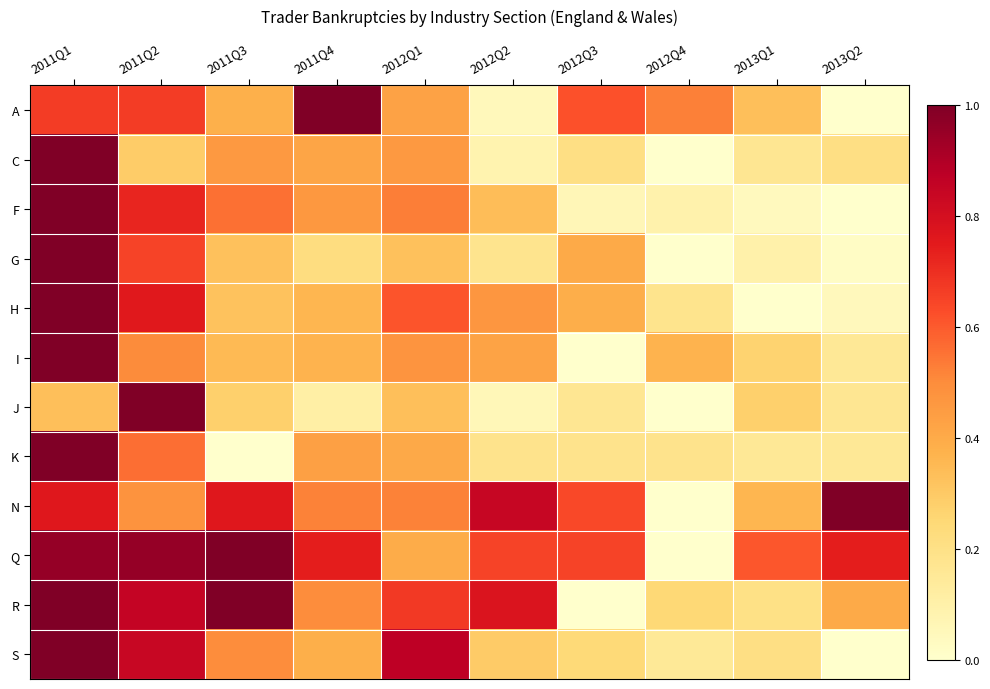

Reading right to left, transcribe all the data shown in this chart.

A: 2013Q2=0.0	2013Q1=0.3	2012Q4=0.5	2012Q3=0.6	2012Q2=0.0	2012Q1=0.4	2011Q4=1.0	2011Q3=0.4	2011Q2=0.7	2011Q1=0.7
C: 2013Q2=0.2	2013Q1=0.2	2012Q4=0.0	2012Q3=0.2	2012Q2=0.1	2012Q1=0.5	2011Q4=0.4	2011Q3=0.5	2011Q2=0.3	2011Q1=1.0
F: 2013Q2=0.0	2013Q1=0.0	2012Q4=0.1	2012Q3=0.1	2012Q2=0.3	2012Q1=0.5	2011Q4=0.5	2011Q3=0.6	2011Q2=0.7	2011Q1=1.0
G: 2013Q2=0.0	2013Q1=0.1	2012Q4=0.0	2012Q3=0.4	2012Q2=0.2	2012Q1=0.3	2011Q4=0.2	2011Q3=0.3	2011Q2=0.7	2011Q1=1.0
H: 2013Q2=0.0	2013Q1=0.0	2012Q4=0.2	2012Q3=0.4	2012Q2=0.5	2012Q1=0.6	2011Q4=0.4	2011Q3=0.3	2011Q2=0.8	2011Q1=1.0
I: 2013Q2=0.2	2013Q1=0.3	2012Q4=0.4	2012Q3=0.0	2012Q2=0.4	2012Q1=0.5	2011Q4=0.4	2011Q3=0.3	2011Q2=0.5	2011Q1=1.0
J: 2013Q2=0.2	2013Q1=0.3	2012Q4=0.0	2012Q3=0.2	2012Q2=0.1	2012Q1=0.3	2011Q4=0.1	2011Q3=0.3	2011Q2=1.0	2011Q1=0.3
K: 2013Q2=0.2	2013Q1=0.2	2012Q4=0.2	2012Q3=0.2	2012Q2=0.2	2012Q1=0.4	2011Q4=0.4	2011Q3=0.0	2011Q2=0.6	2011Q1=1.0
N: 2013Q2=1.0	2013Q1=0.4	2012Q4=0.0	2012Q3=0.6	2012Q2=0.8	2012Q1=0.5	2011Q4=0.5	2011Q3=0.8	2011Q2=0.5	2011Q1=0.8
Q: 2013Q2=0.7	2013Q1=0.6	2012Q4=0.0	2012Q3=0.7	2012Q2=0.7	2012Q1=0.4	2011Q4=0.7	2011Q3=1.0	2011Q2=1.0	2011Q1=1.0
R: 2013Q2=0.4	2013Q1=0.2	2012Q4=0.2	2012Q3=0.0	2012Q2=0.8	2012Q1=0.7	2011Q4=0.5	2011Q3=1.0	2011Q2=0.8	2011Q1=1.0
S: 2013Q2=0.0	2013Q1=0.2	2012Q4=0.1	2012Q3=0.2	2012Q2=0.3	2012Q1=0.9	2011Q4=0.4	2011Q3=0.5	2011Q2=0.8	2011Q1=1.0